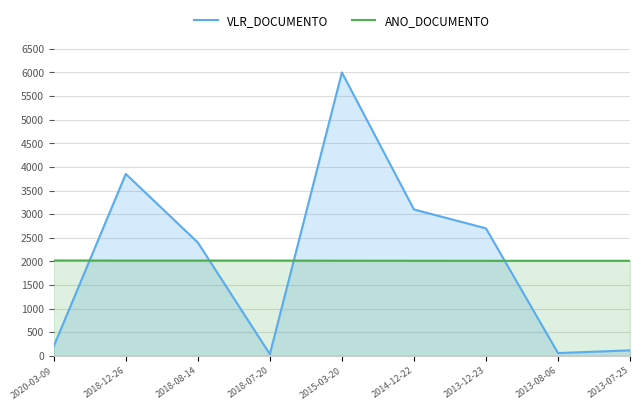

The value of VLR_DOCUMENTO at 2013-08-06 is 59.5. True or false?

True